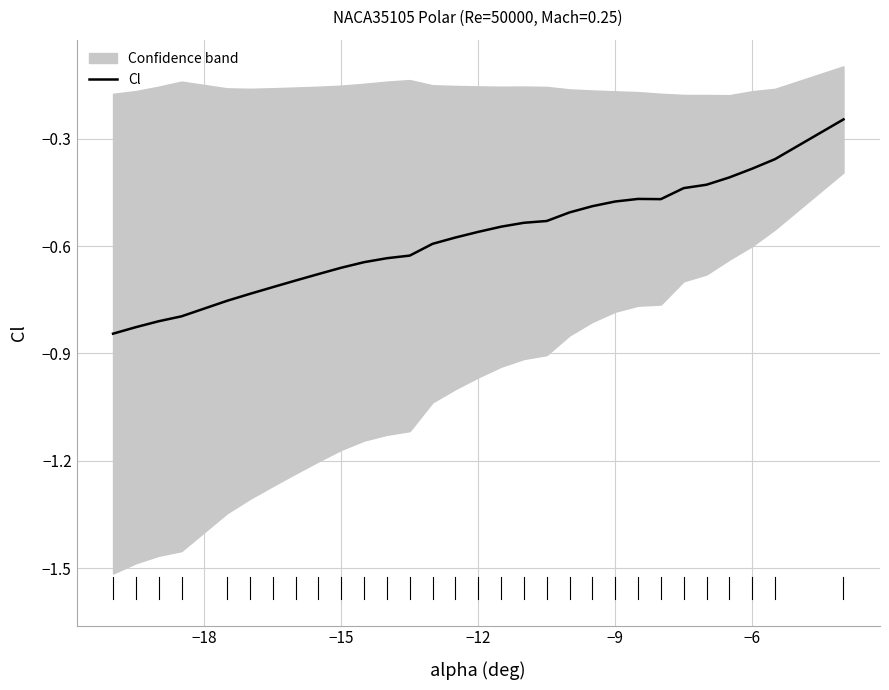

How many categories are shown in the chart?

30